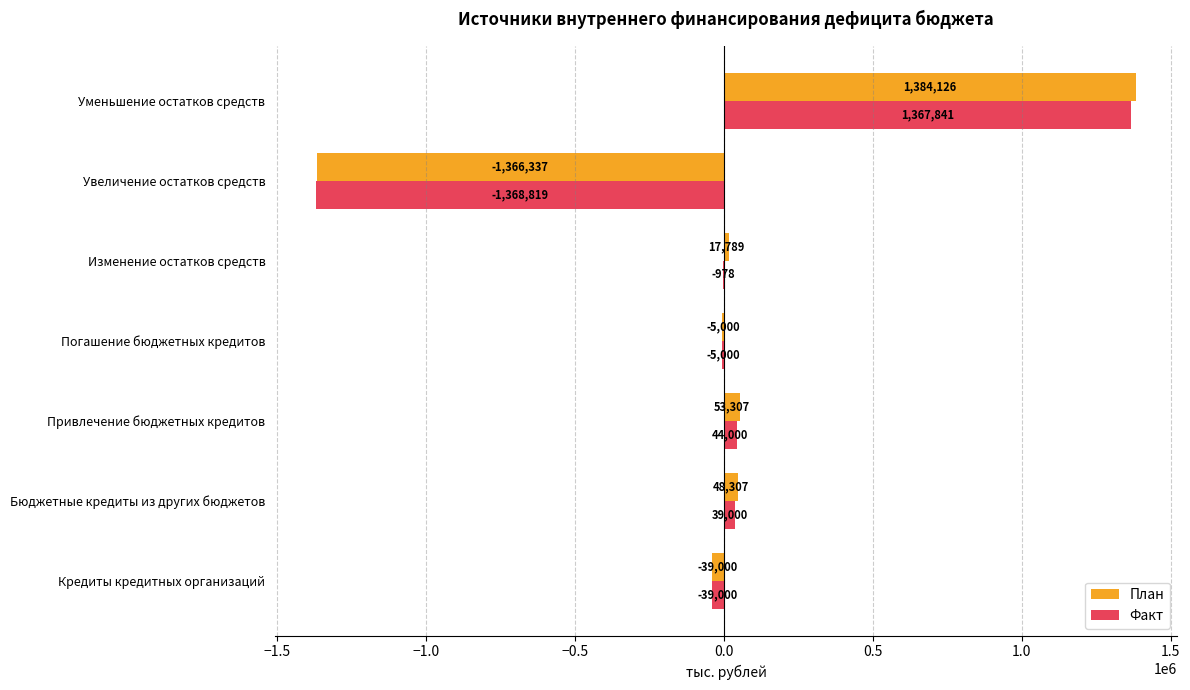

Is the value of План at Уменьшение остатков средств greater than the value of Факт at Погашение бюджетных кредитов?

Yes